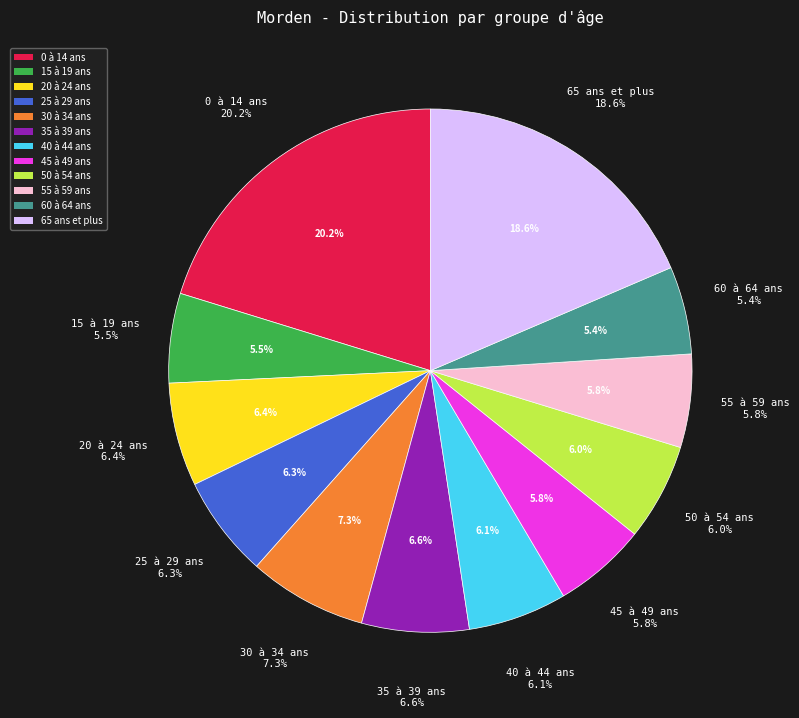

How many slices are in this pie chart?

12